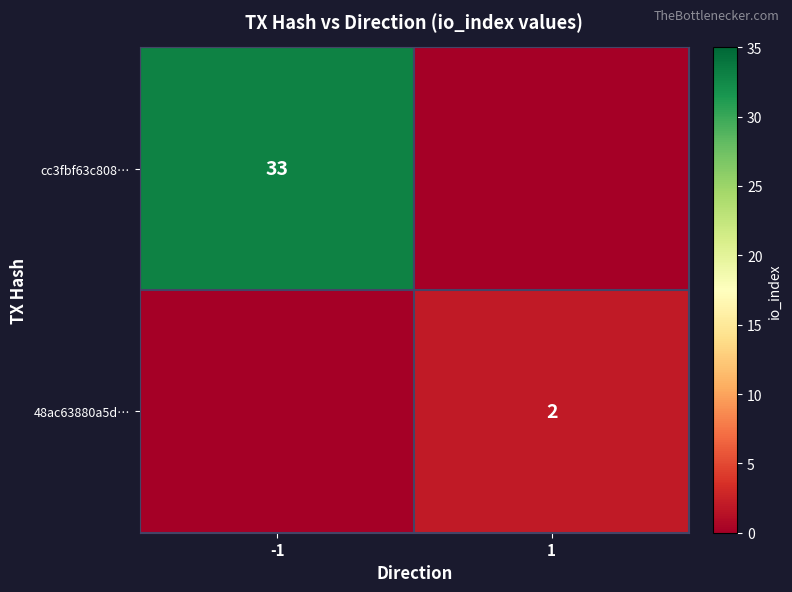

True or false: cc3fbf63c808… has a value of 14 at -1.

False